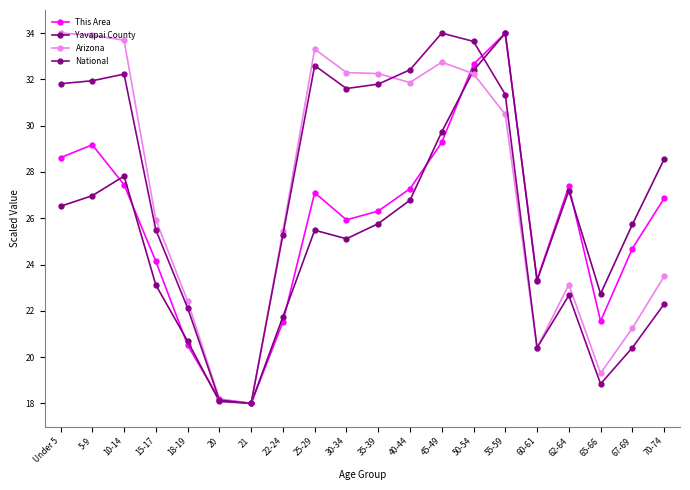

Between 67-69 and 18-19, which is larger?

67-69